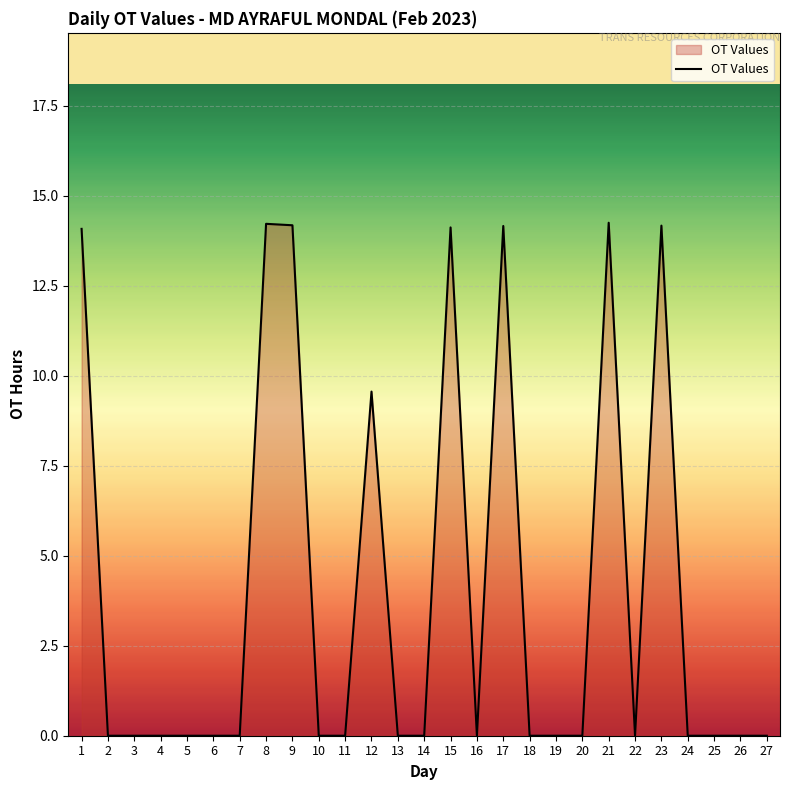

True or false: the data shows 0.0 at 6.

True